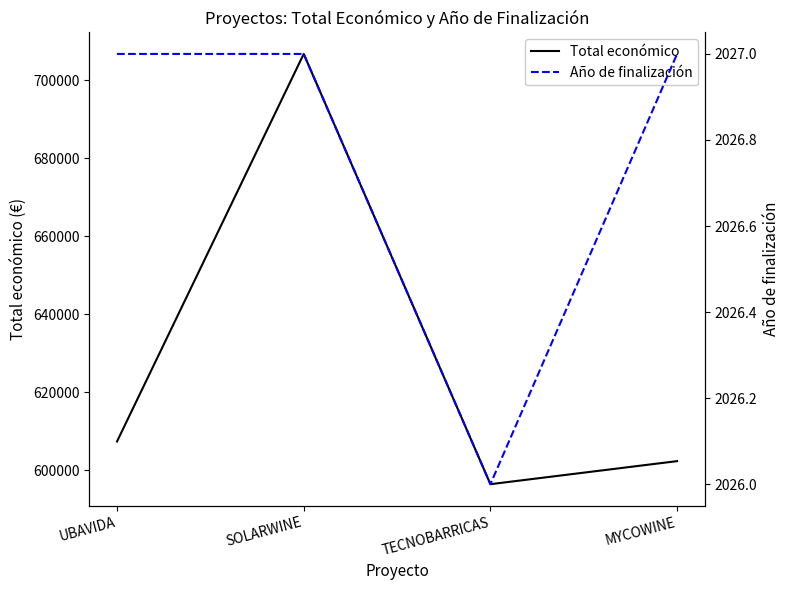

True or false: Año de finalización and Total económico intersect in this chart.

False